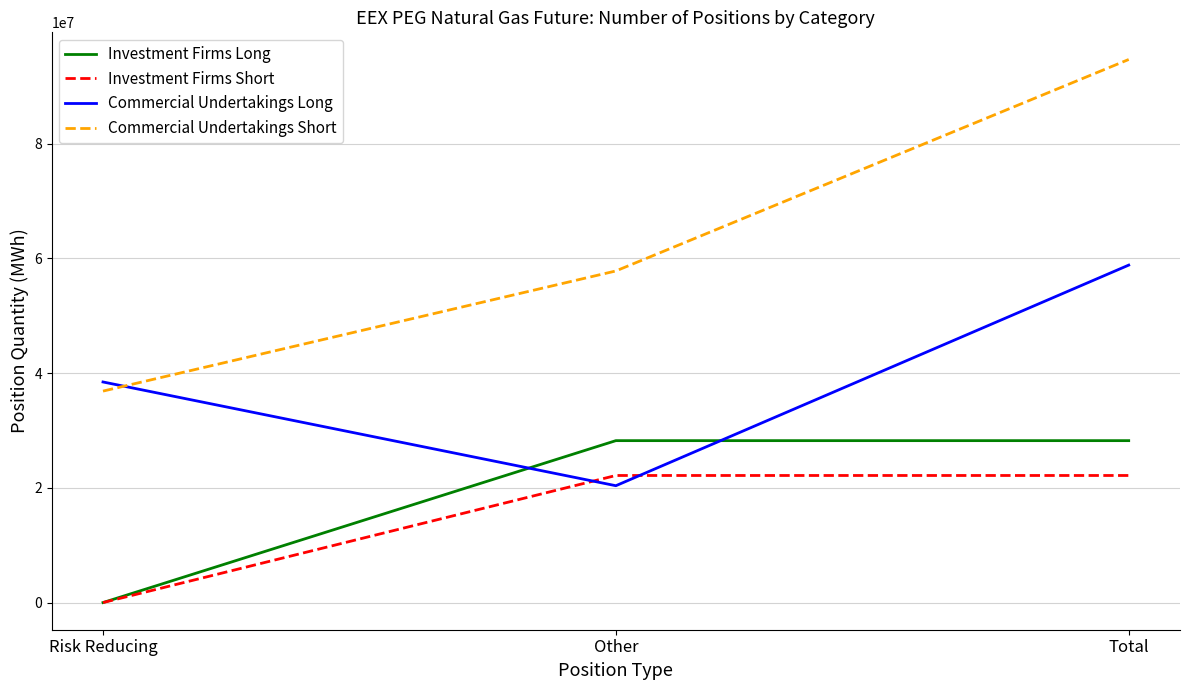

Reading right to left, what are all the values shown in this chart?

Investment Firms Long: 28227307	28227307	0
Investment Firms Short: 22153553	22153553	0
Commercial Undertakings Long: 58826581	20370772	38455809
Commercial Undertakings Short: 94672739	57807807	36864932